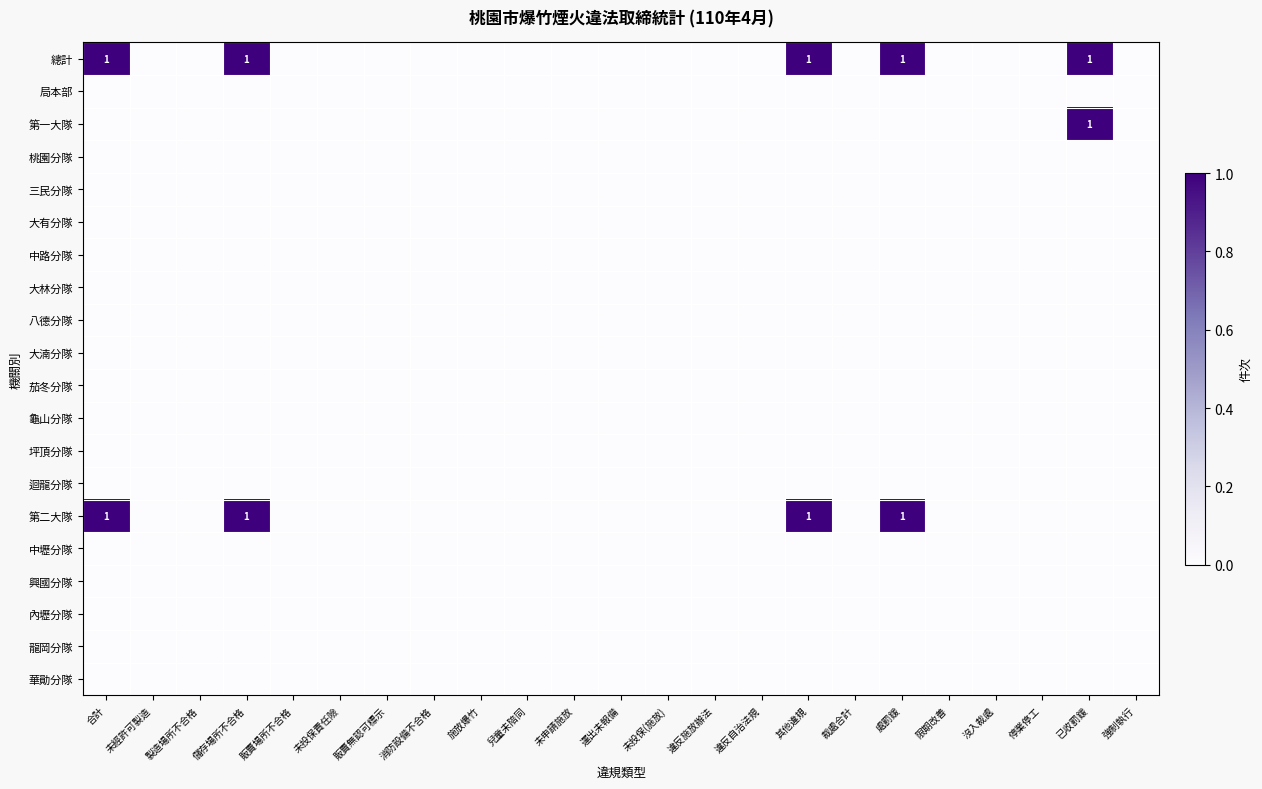

Between 處罰鍰 and 未投保(施放), which is larger?

處罰鍰